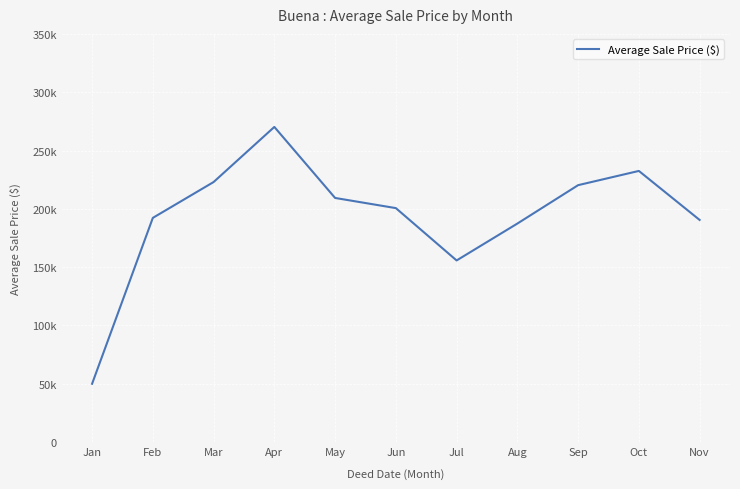

True or false: the data has more than 0 interior local peaks.

True